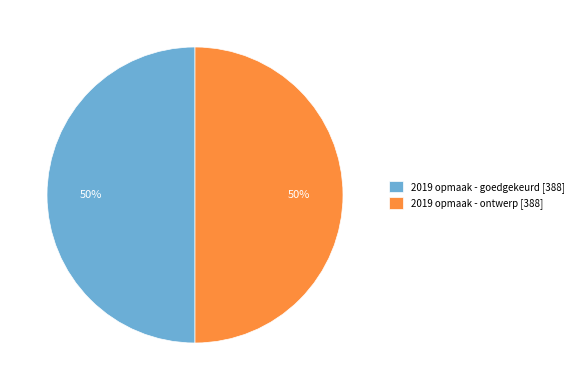

To the nearest percent, what percentage of the pie is 2019 opmaak - goedgekeurd [388]?

50%